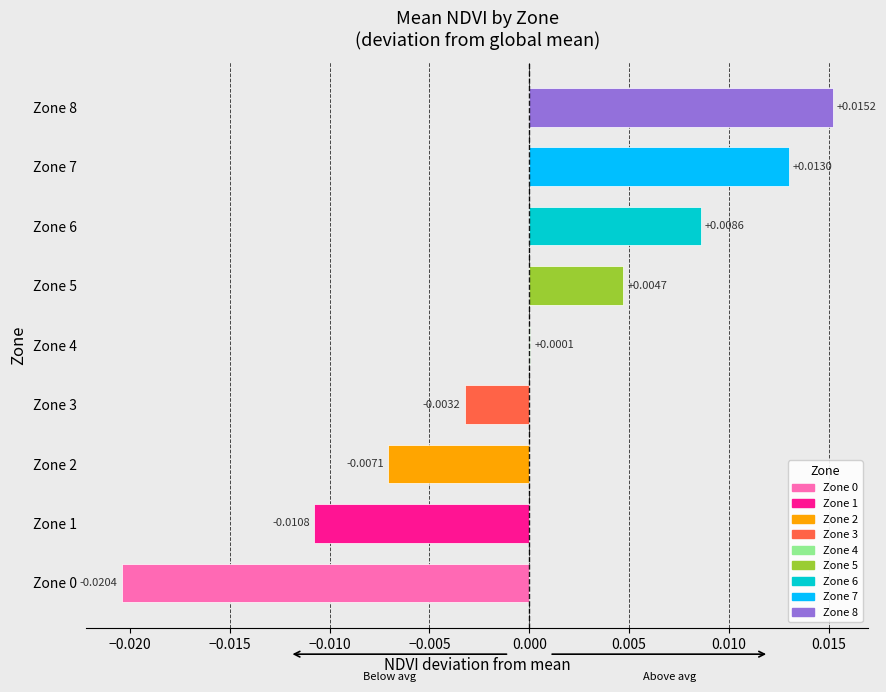

Which has a higher value, Zone 0 or Zone 2?

Zone 2